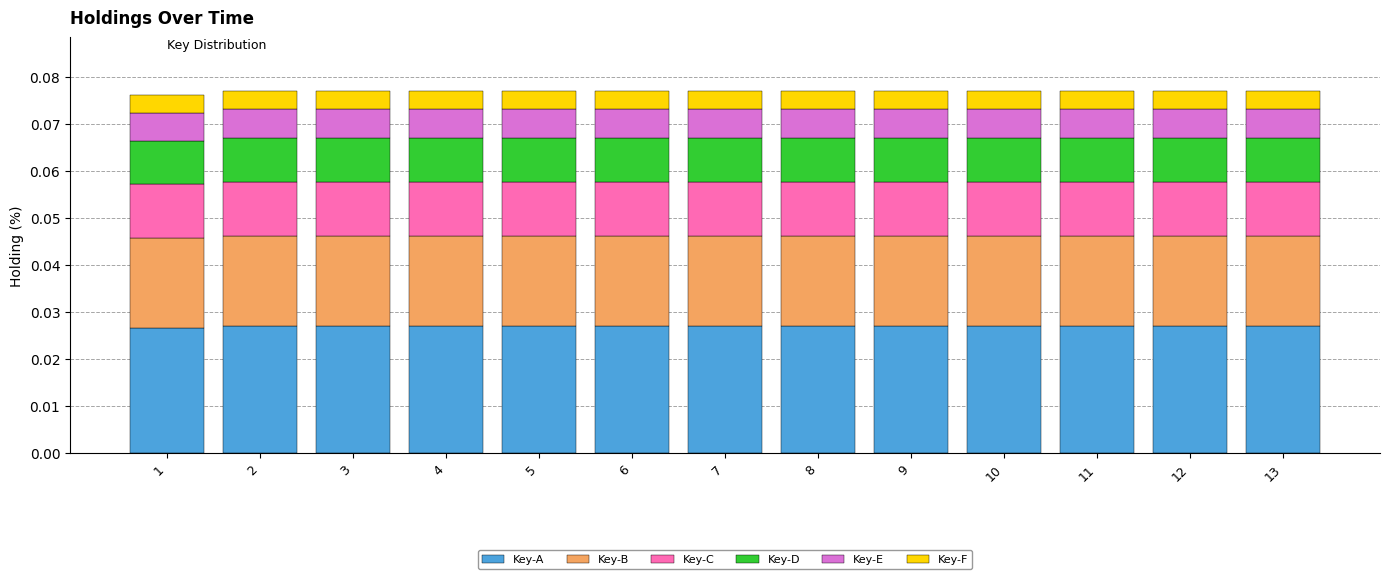

How many Key-A values are between 0 and 1?

13